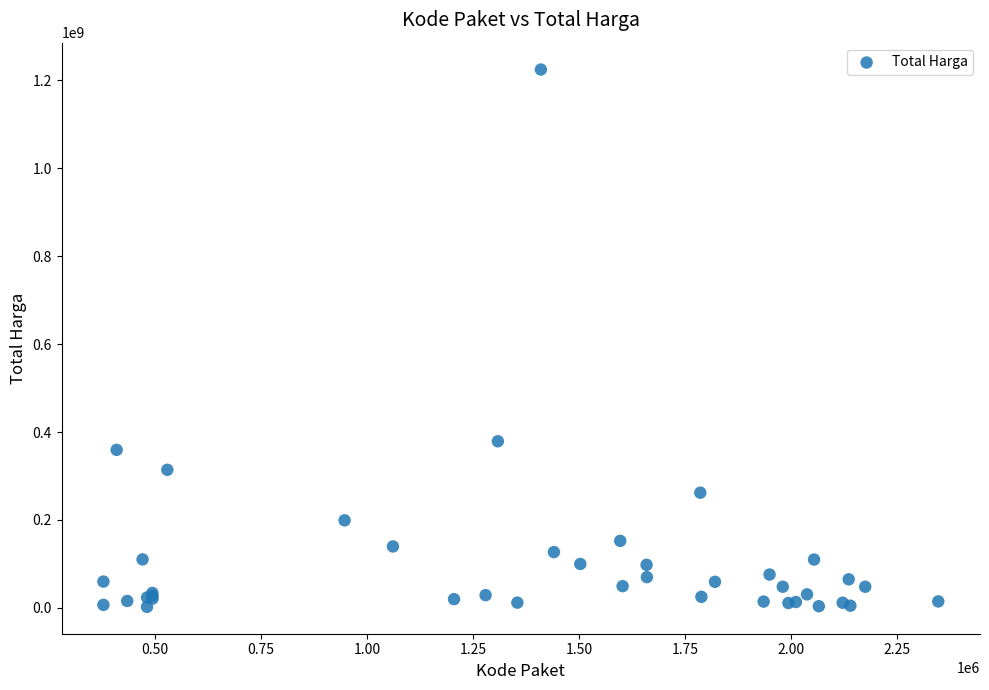

What Y value in the scatter plot is closest to 613538875?

379075000